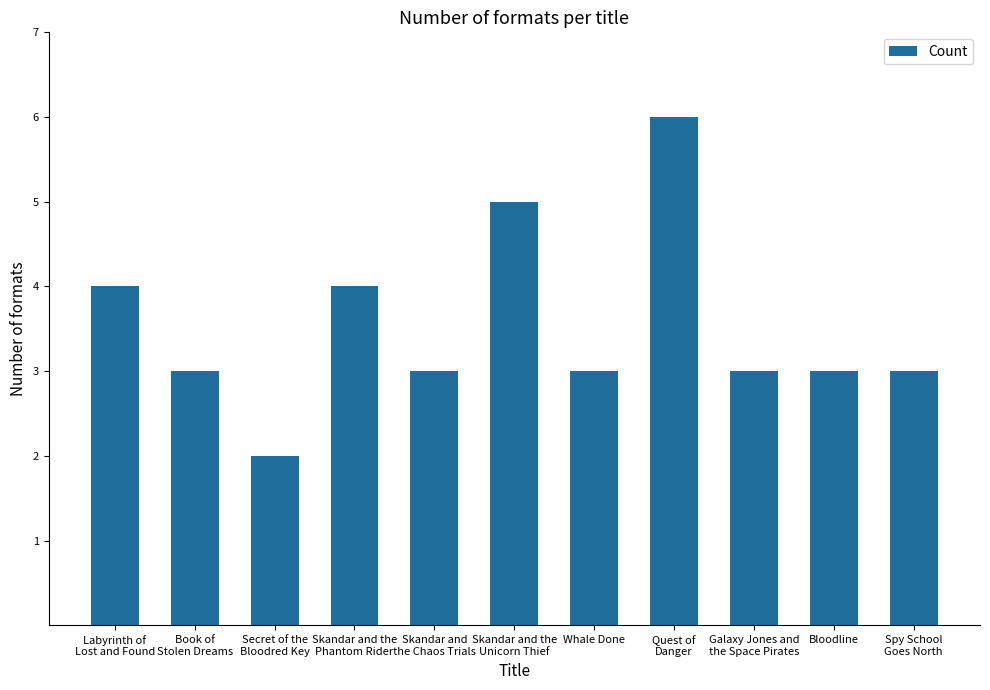

Reading left to right, list all the values displayed in this chart.

4	3	2	4	3	5	3	6	3	3	3